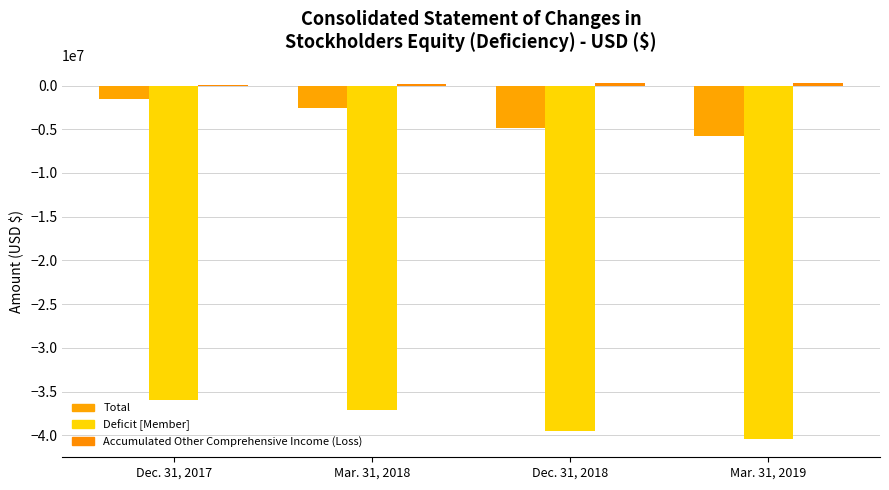

What is the maximum value for Deficit [Member]?

-35993656